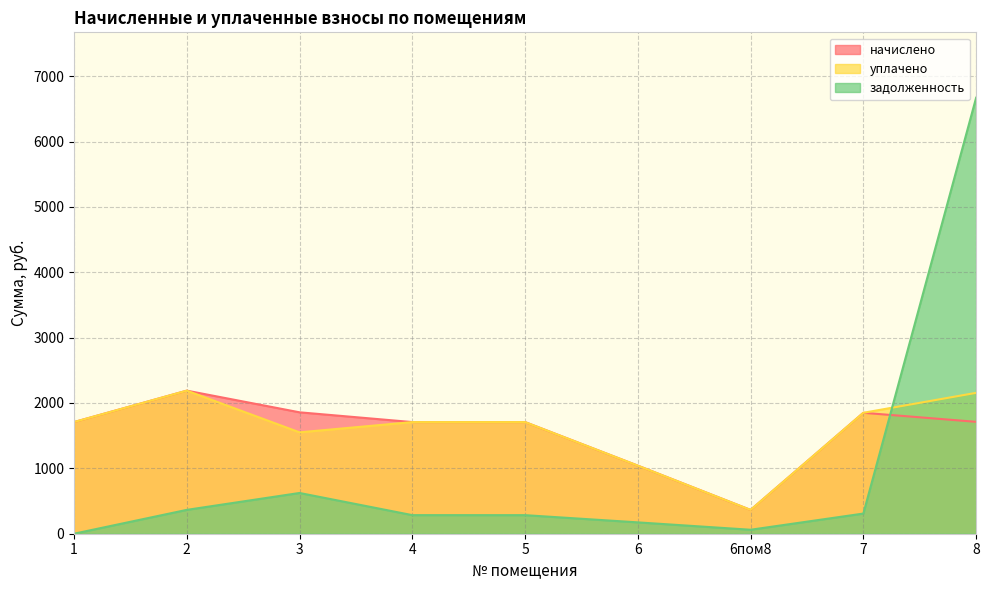

How many lines are shown in the chart?

3